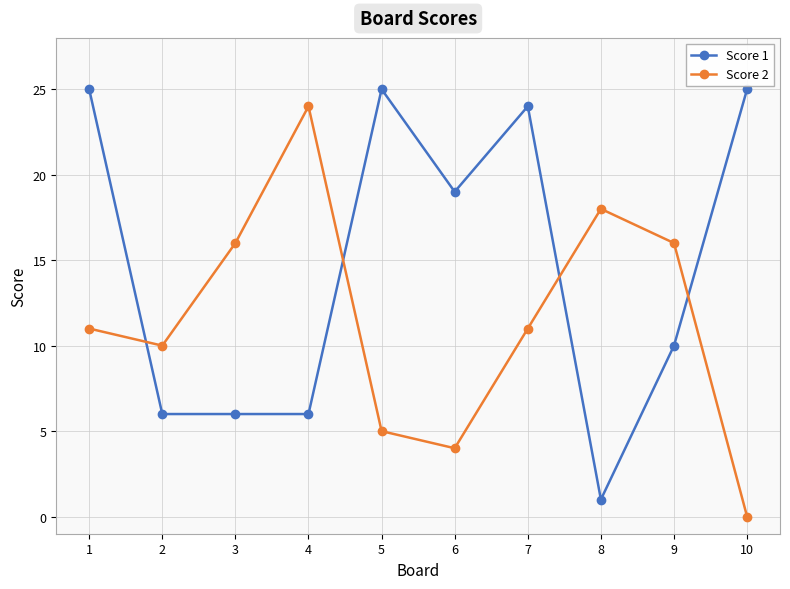

Which series has the largest total across all categories?

Score 1